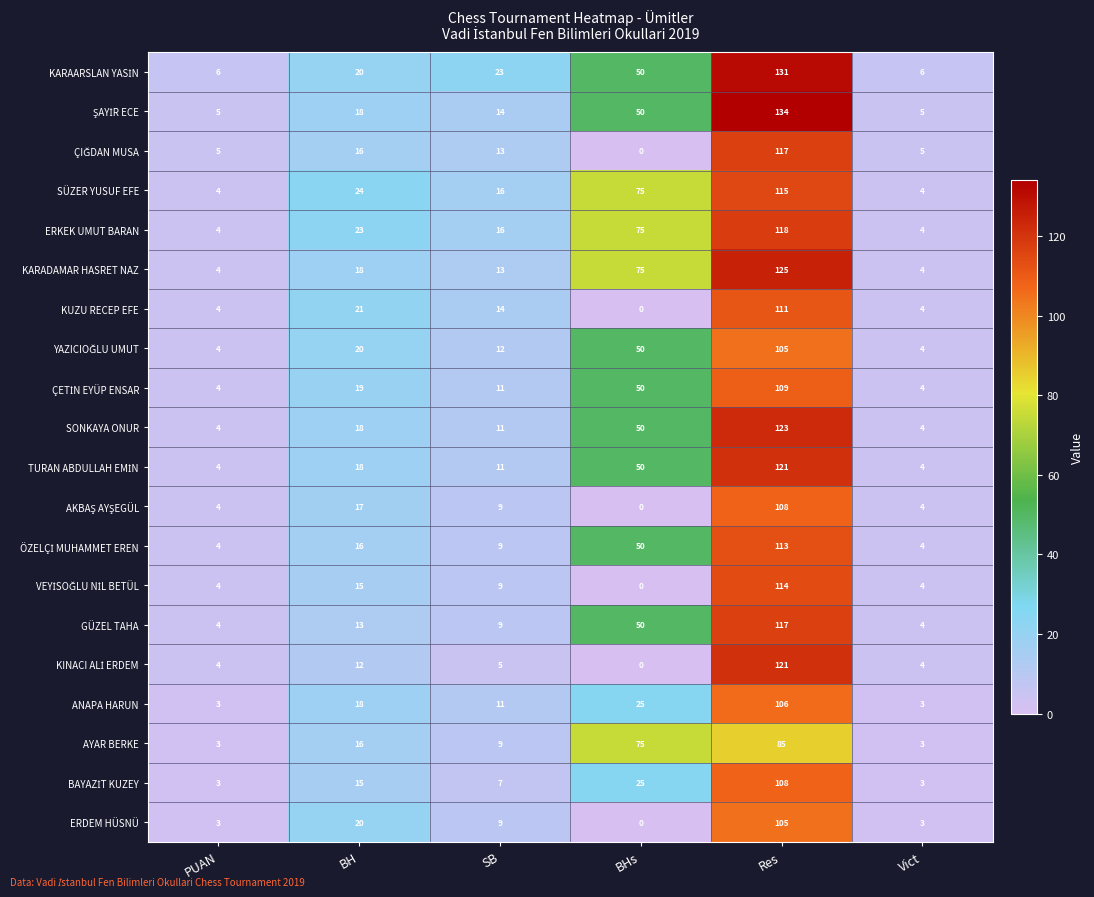

At which category is the sum across all series the highest?

Res